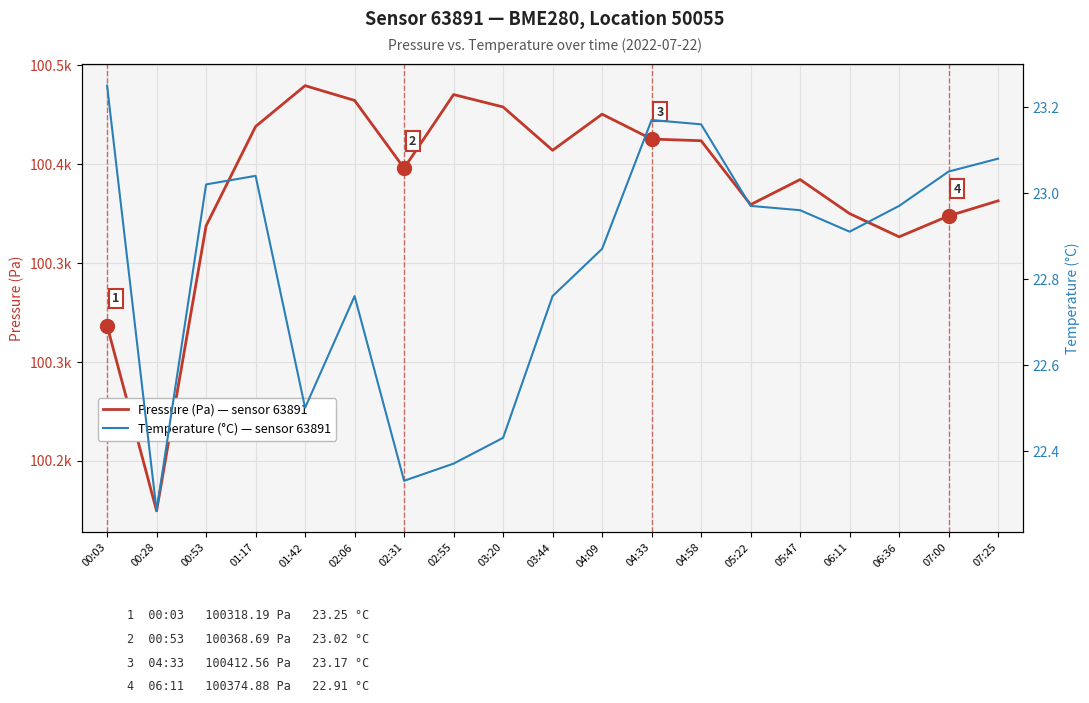

What is the value of the Temperature (°C) — sensor 63891 point at the 15th from the left?

23.0